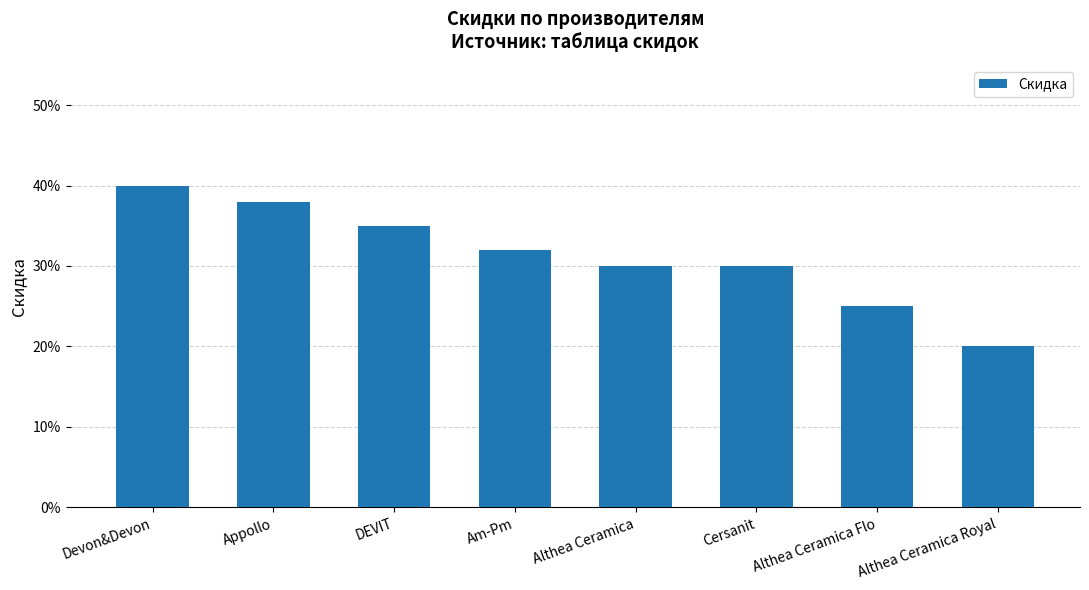

What is the difference between the values at Appollo and Cersanit?

0.1